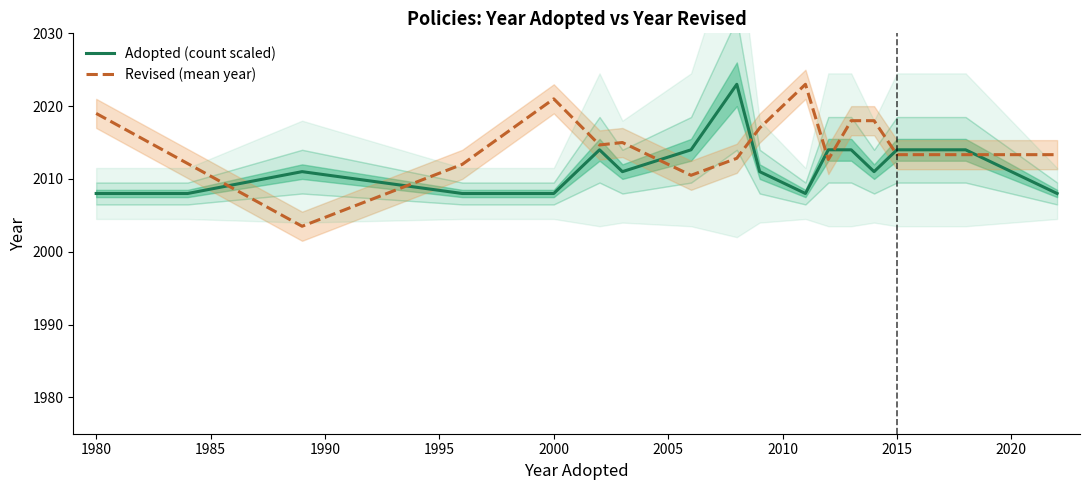

True or false: Revised (mean year) and Adopted (count scaled) intersect in this chart.

True